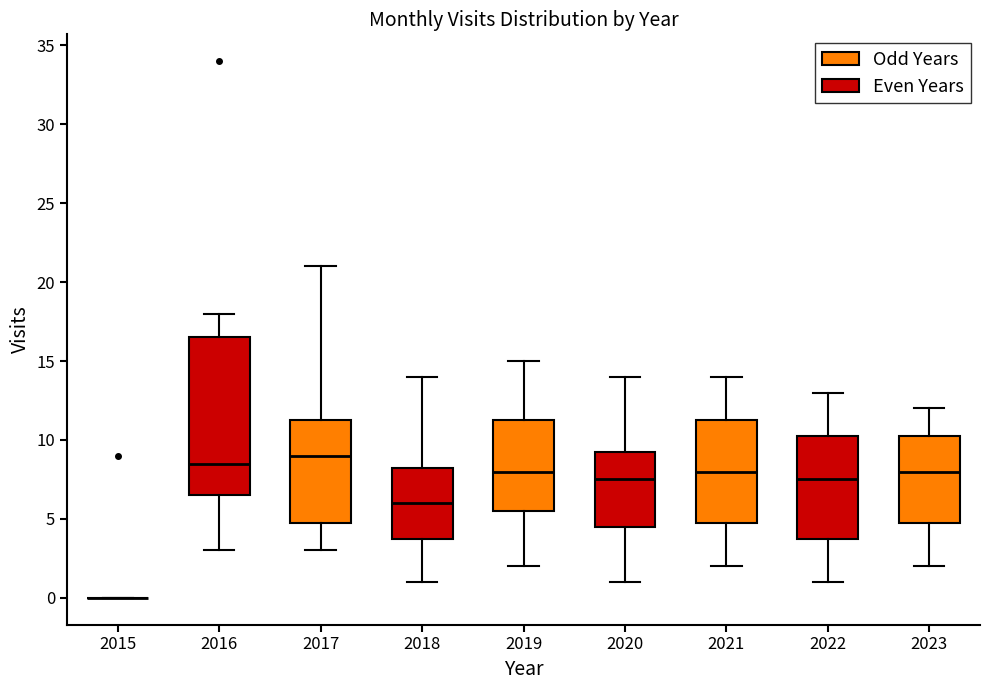

Comparing the boxes themselves (not the whiskers), which one is the tallest?

2016